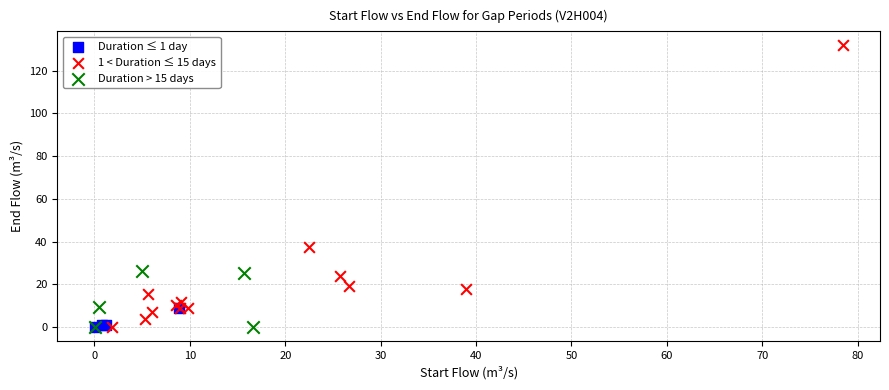

What are all the series names shown in the legend?

Duration ≤ 1 day, 1 < Duration ≤ 15 days, Duration > 15 days